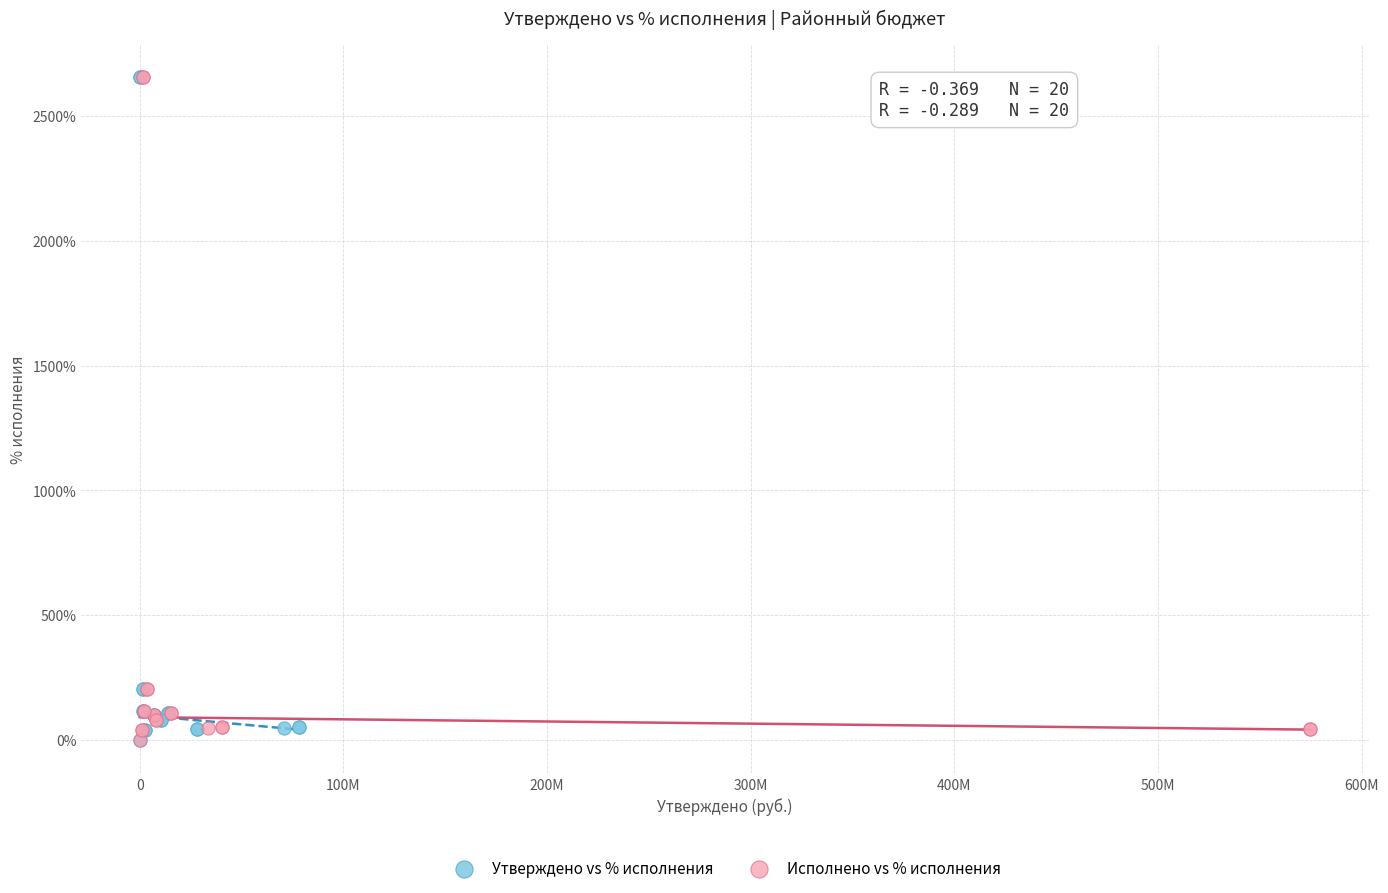

What are all the series names shown in the legend?

Утверждено vs % исполнения, Исполнено vs % исполнения